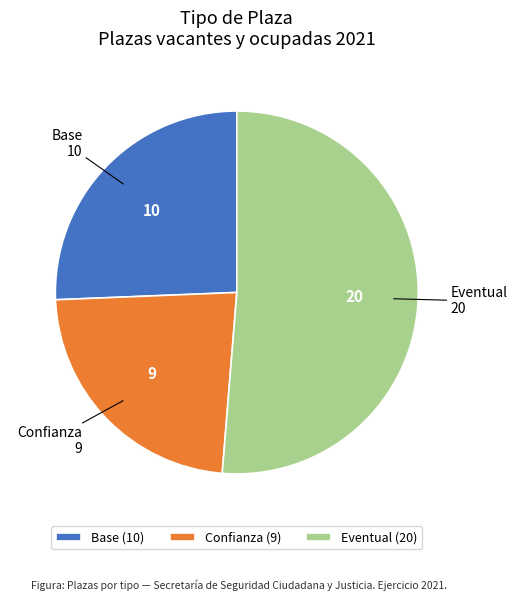

Do Eventual and Confianza together represent more than half of the pie?

Yes